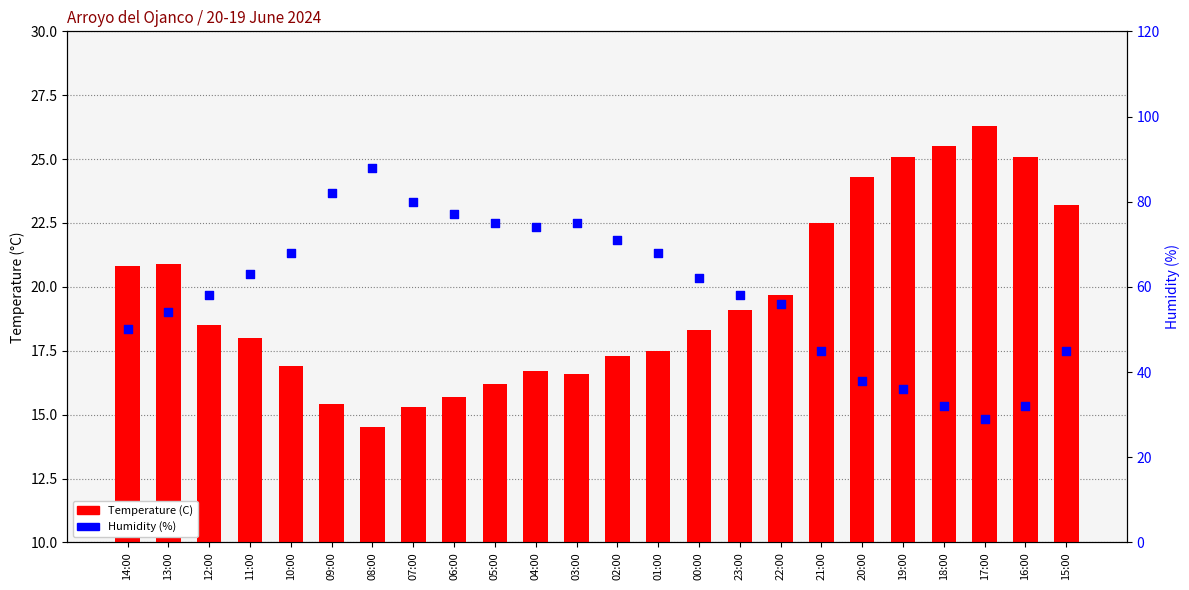

Which series has the largest total across all categories?

Humidity (%)